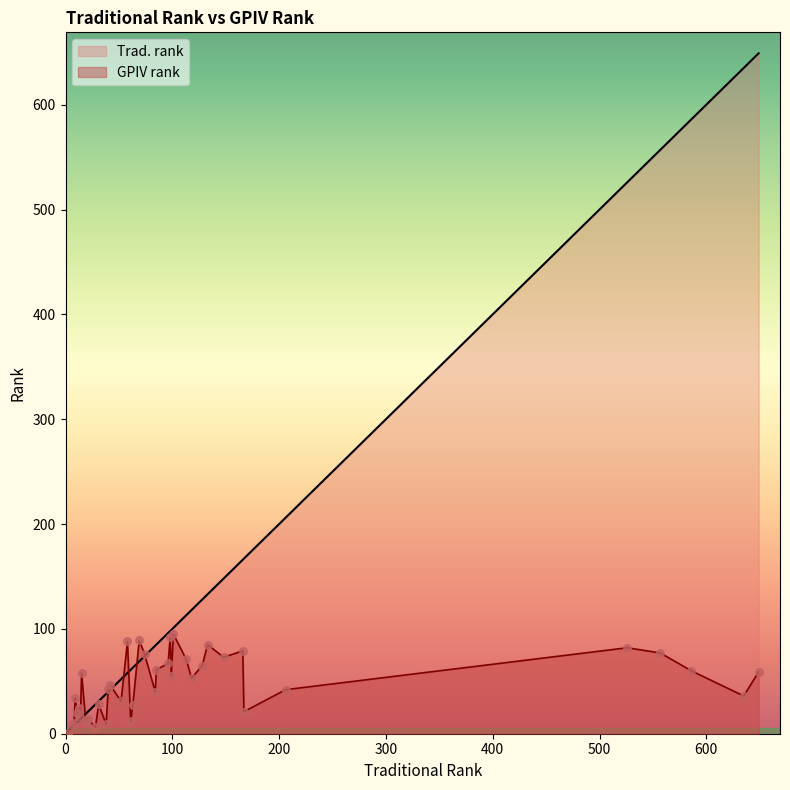

Which series has the largest total across all categories?

Trad. rank